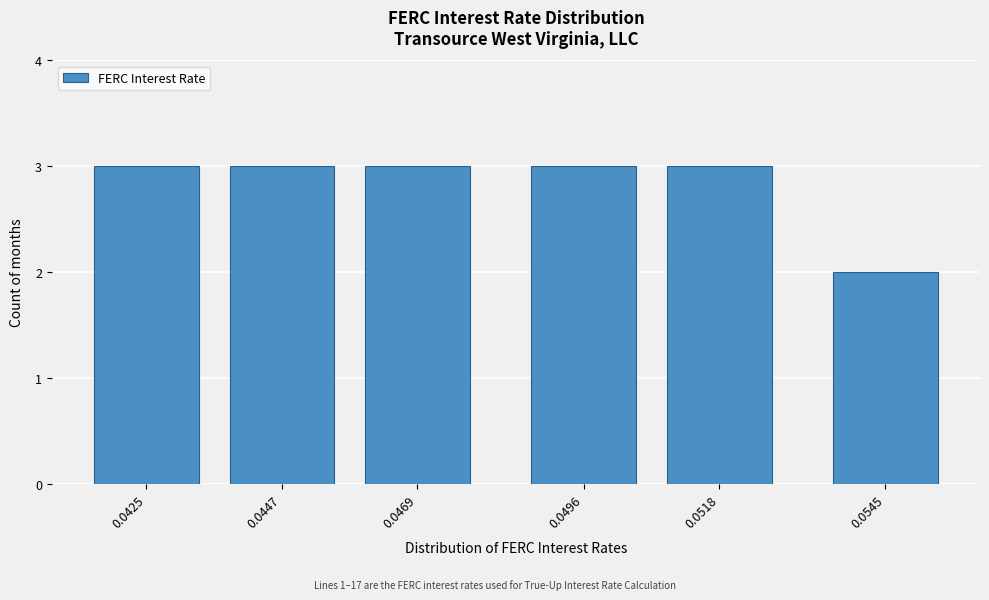

Reading right to left, transcribe all the data shown in this chart.

0.0545=2	0.0518=3	0.0496=3	0.0469=3	0.0447=3	0.0425=3